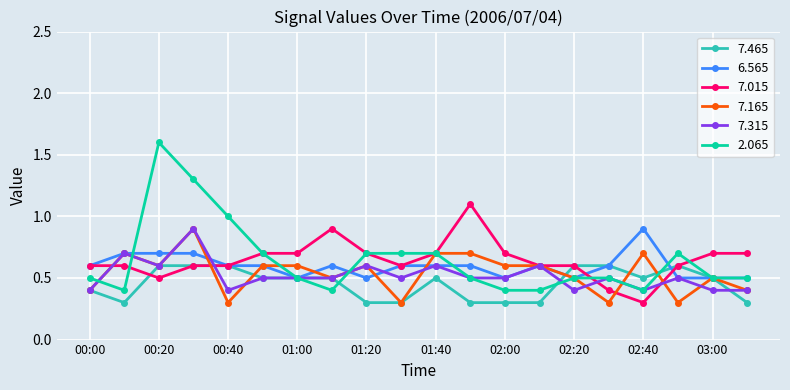

What is the minimum value for 7.315?

0.4